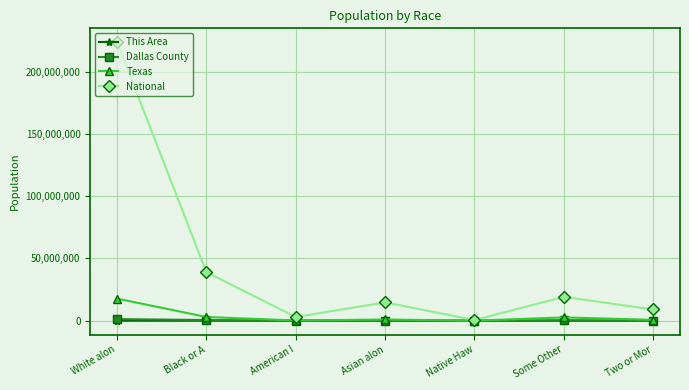

The This Area series shows 0 at Native Haw. True or false?

True